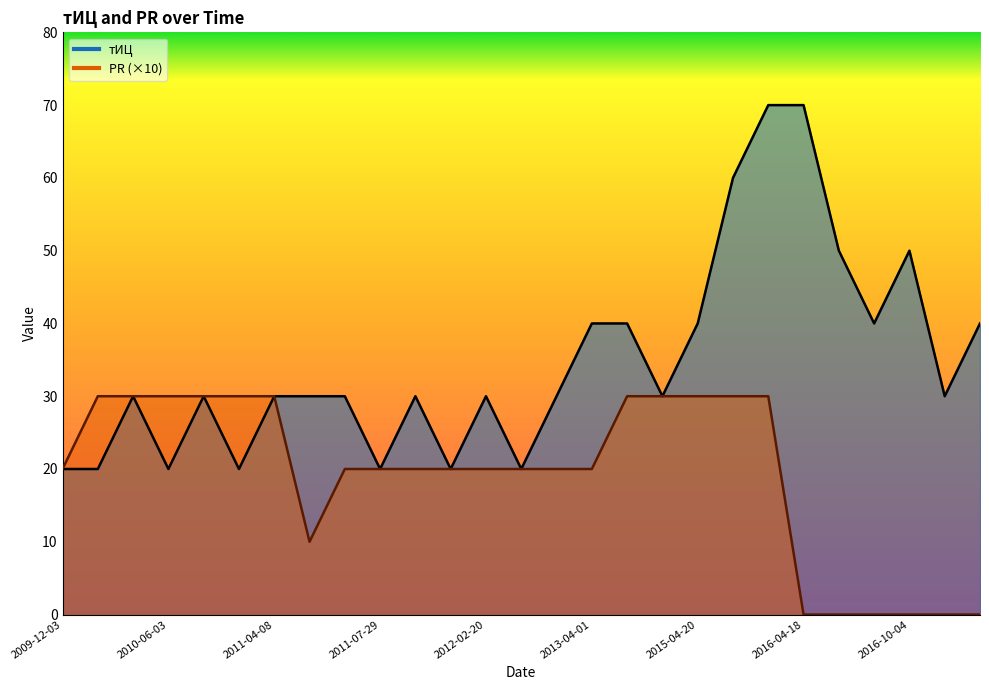

What is the label of the 24th point from the right?

2010-06-03